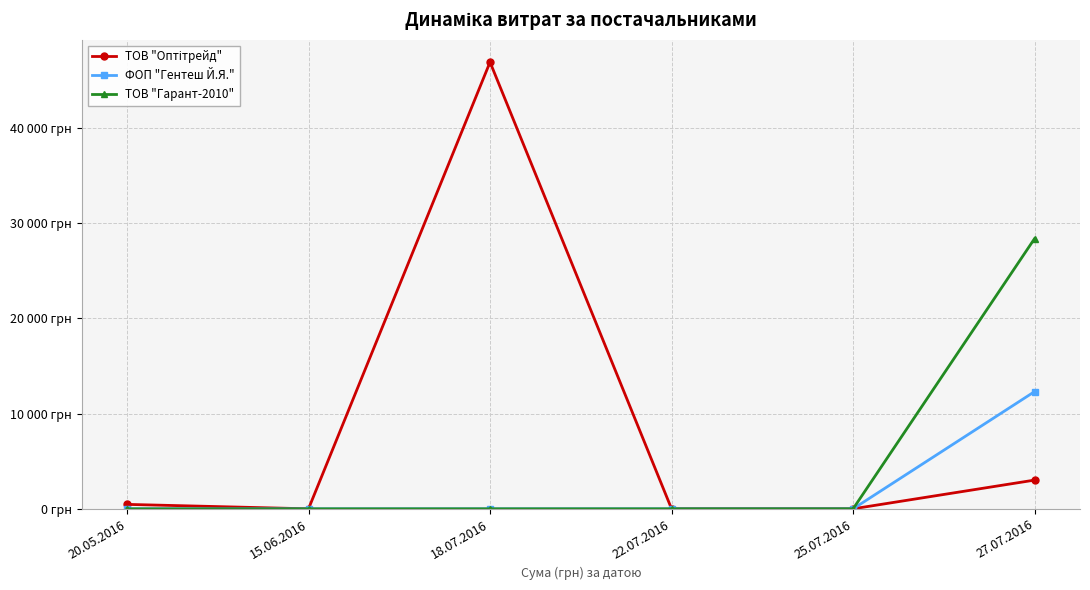

Is this an area chart (filled region under the line)?

No